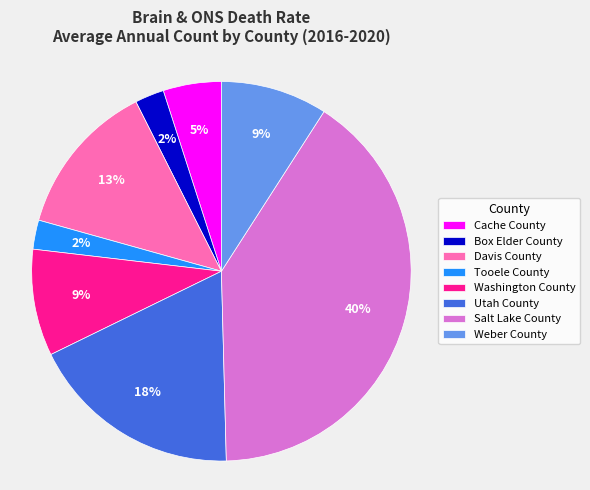

Which slice is the largest?

Salt Lake County